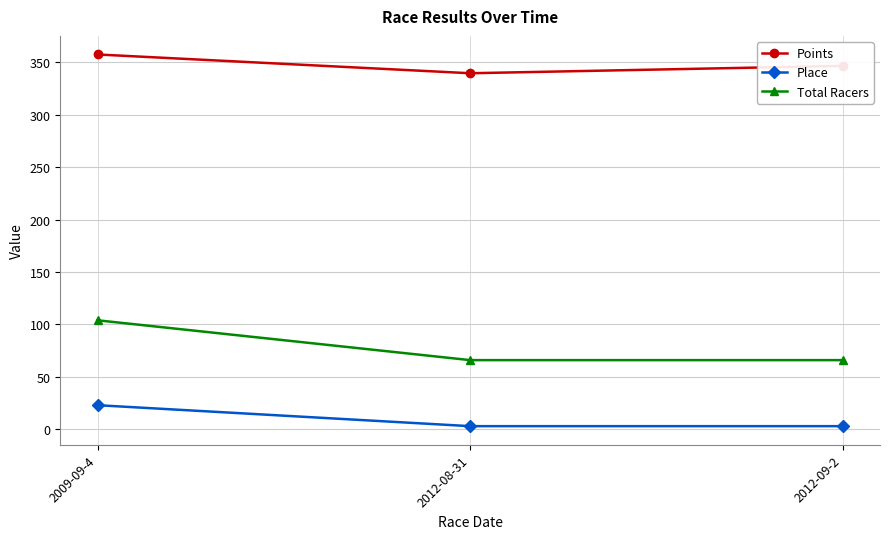

What is the greatest value displayed?

357.6